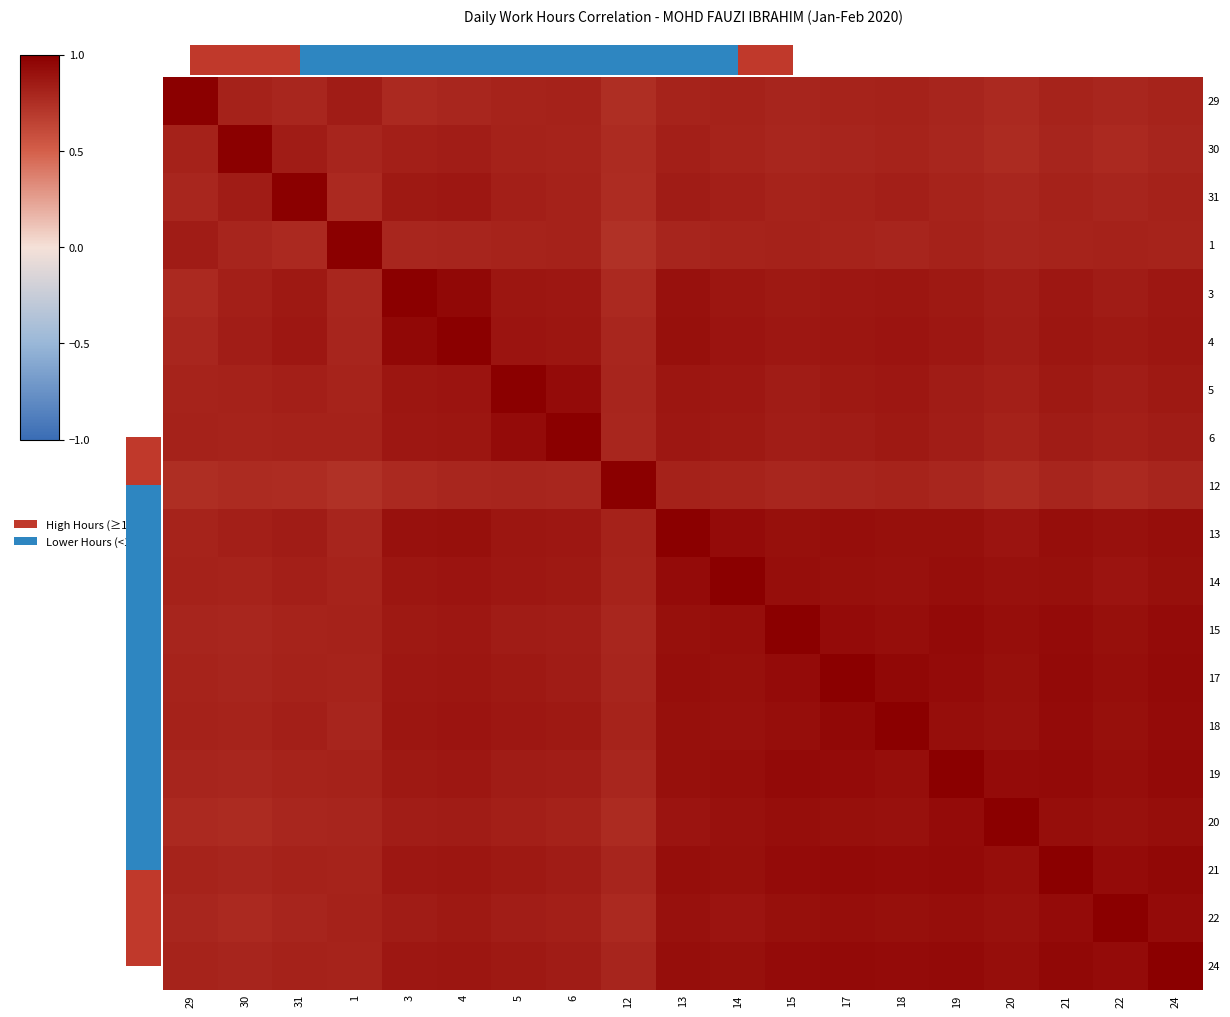

Which series has the largest total across all categories?

13